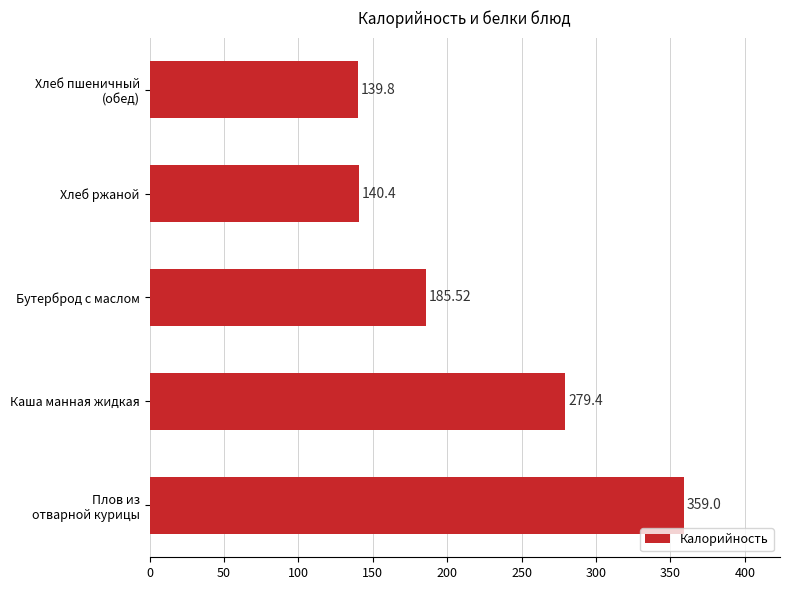

Rank the categories by value from lowest to highest.

Хлеб пшеничный
(обед), Хлеб ржаной, Бутерброд с маслом, Каша манная жидкая, Плов из
отварной курицы